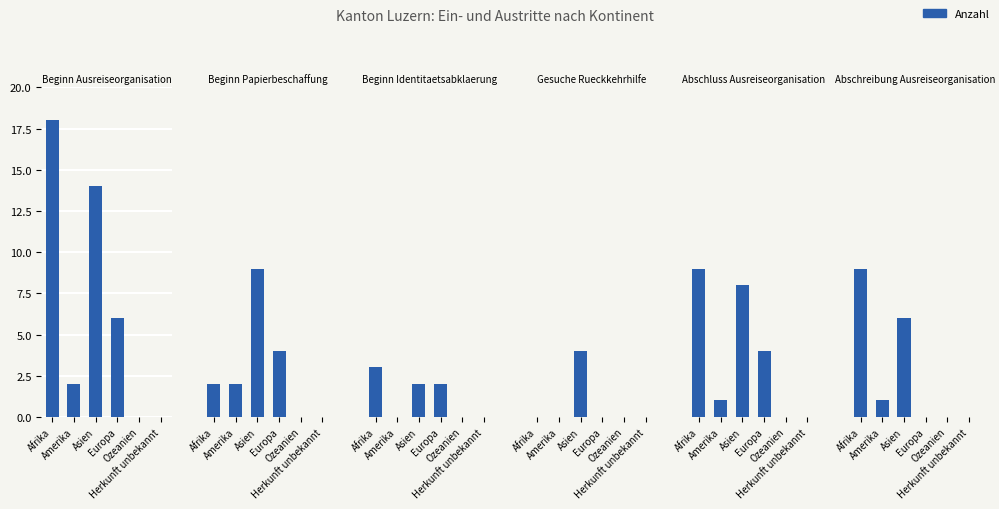

What is the label of the 4th bar from the left?

Europa